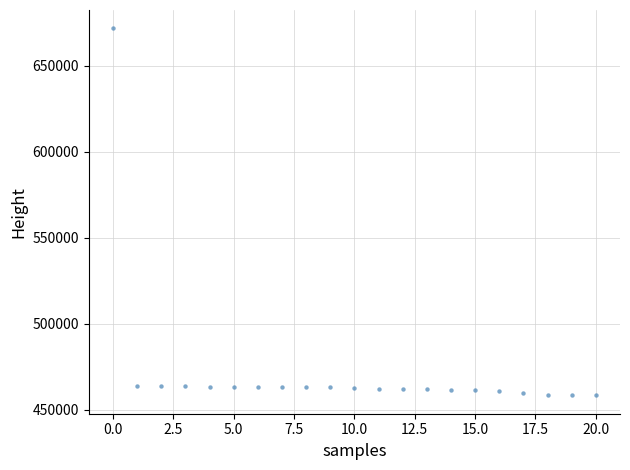

What is the range of Y values (max minus min)?

213539